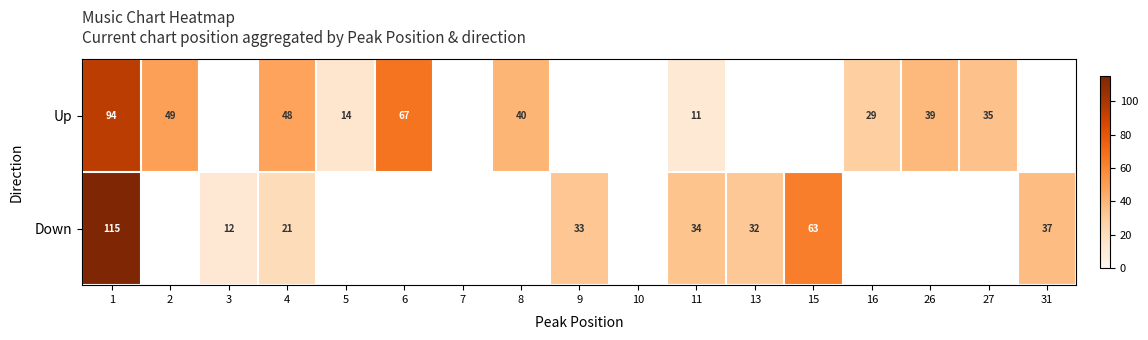

Rank the series at 11 from highest to lowest value.

Down, Up